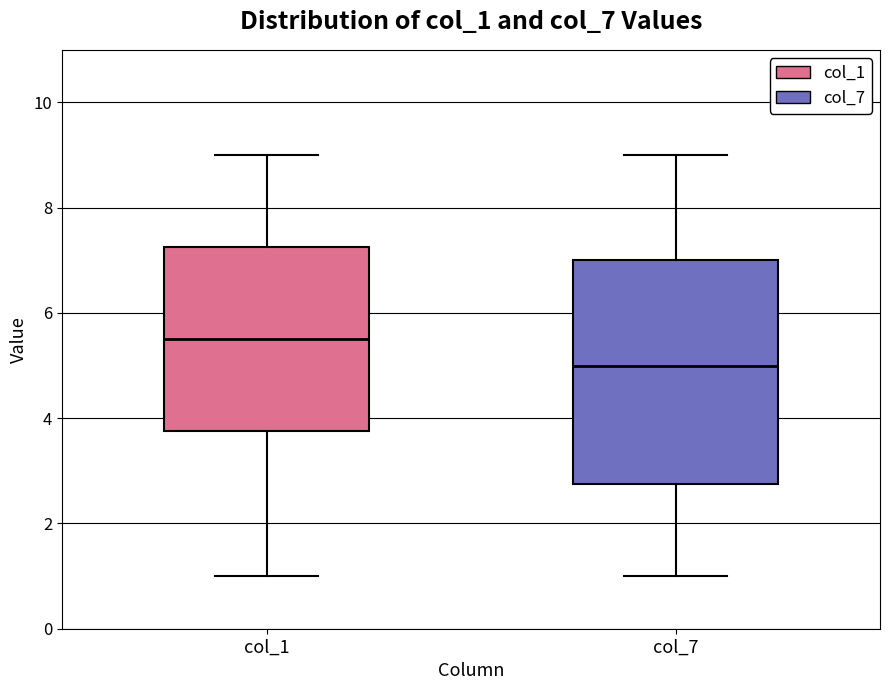

Reading left to right, transcribe this box plot: for each box, give where its median line is, the range the box spans, and where its two whiskers end, as read against the y-axis. The values are not printed on the chart, so give them approximately, as read against the axis.

col_1: median 5.6, box 3.8 to 7.2, whiskers 1.0 to 9.0
col_7: median 5.0, box 2.8 to 7.0, whiskers 1.0 to 9.0